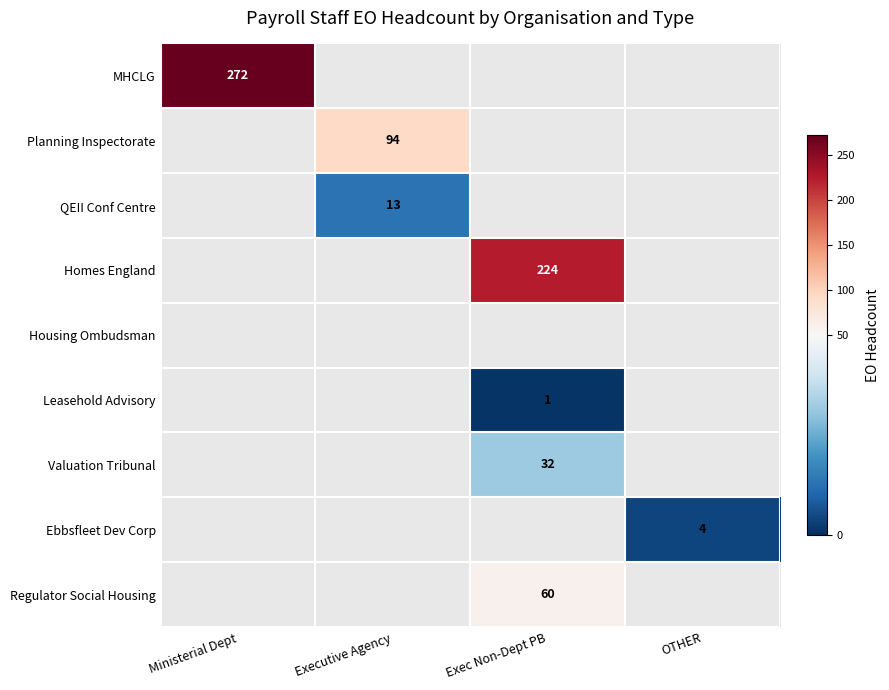

How many distinct data groups are displayed?

9